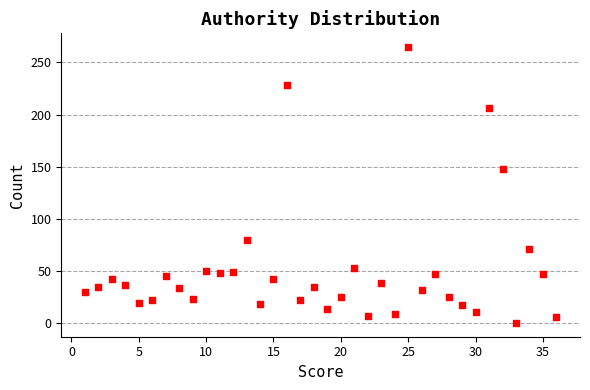

What is the range of X values (max minus min)?

35.0